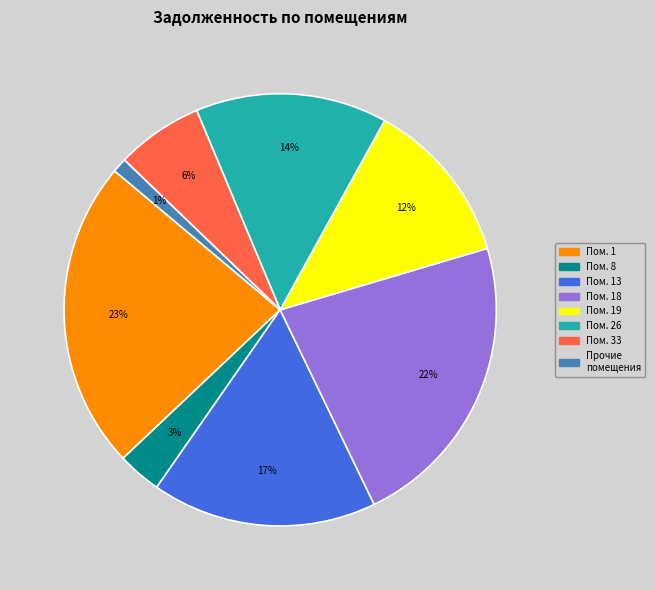

To the nearest percent, what is the average slice percentage?

12%